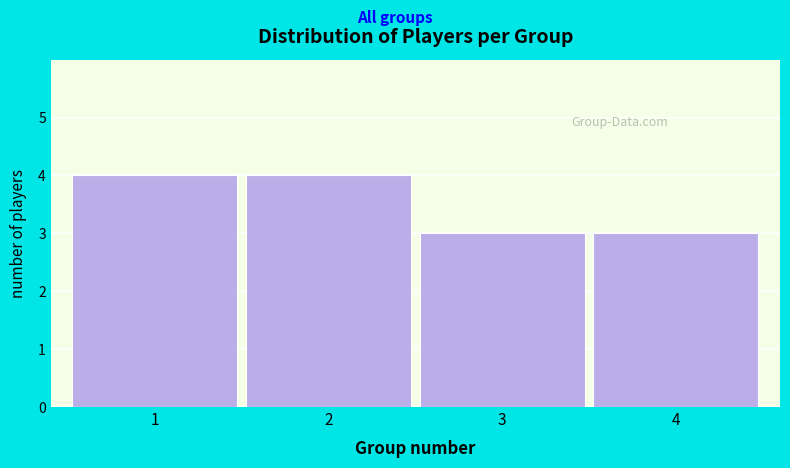

Reading left to right, list all the values displayed in this chart.

1=4	2=4	3=3	4=3